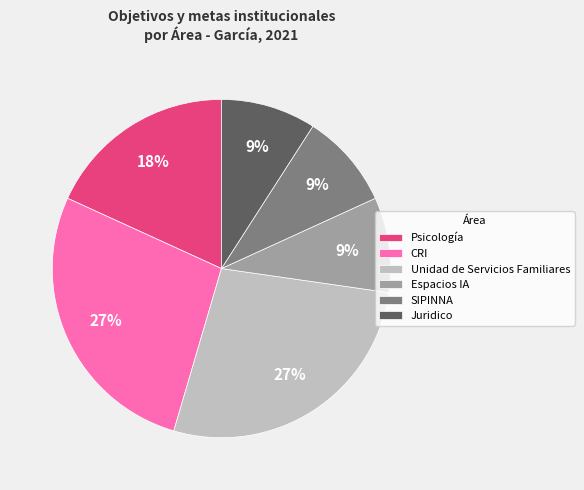

What is the ratio of the value at CRI to the value at Unidad de Servicios Familiares?

1.0